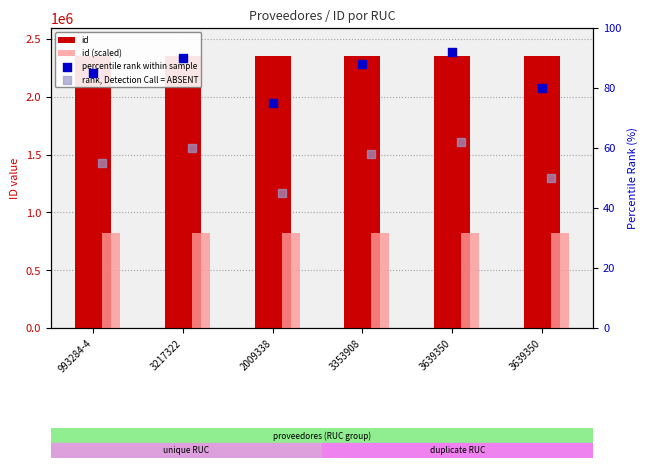

What is the total value across all series at 2009338?

3179012.2